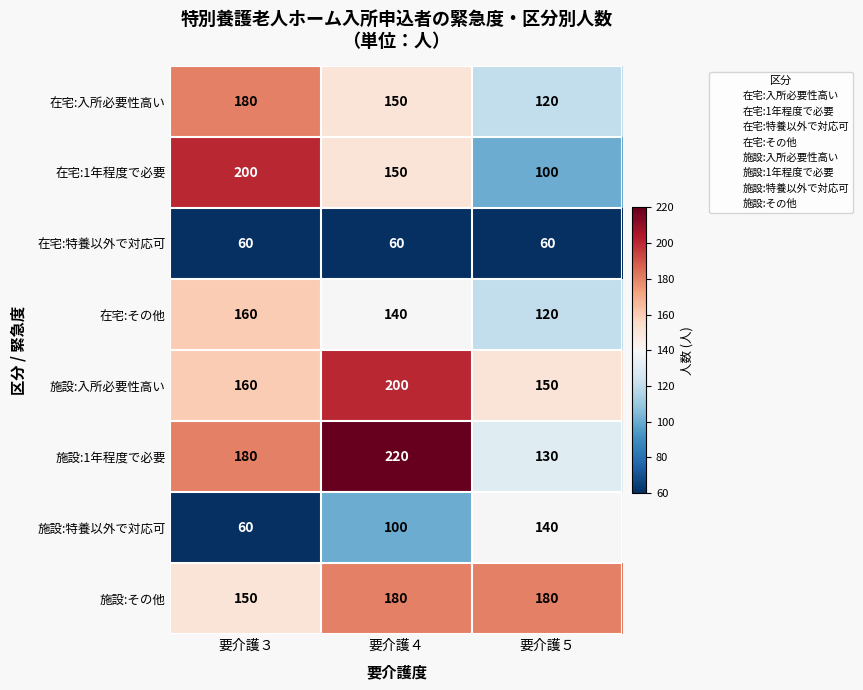

The value of 在宅:入所必要性高い at 要介護３ is 313. True or false?

False